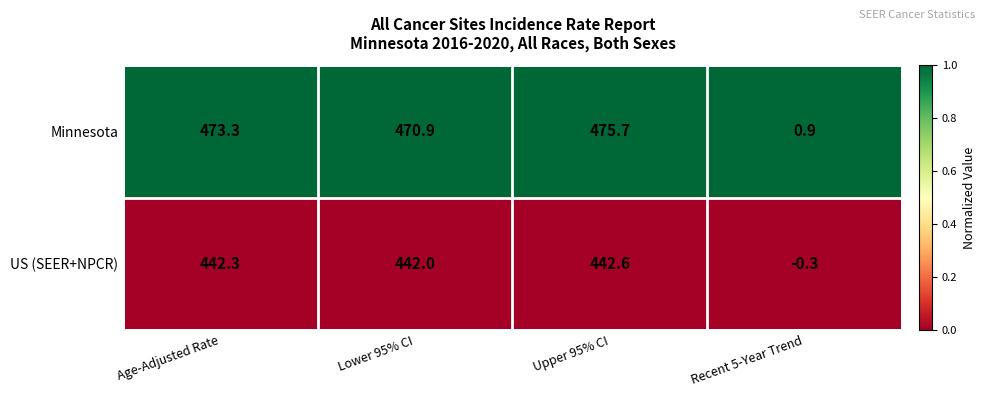

At which category is the sum across all series the highest?

Upper 95% CI